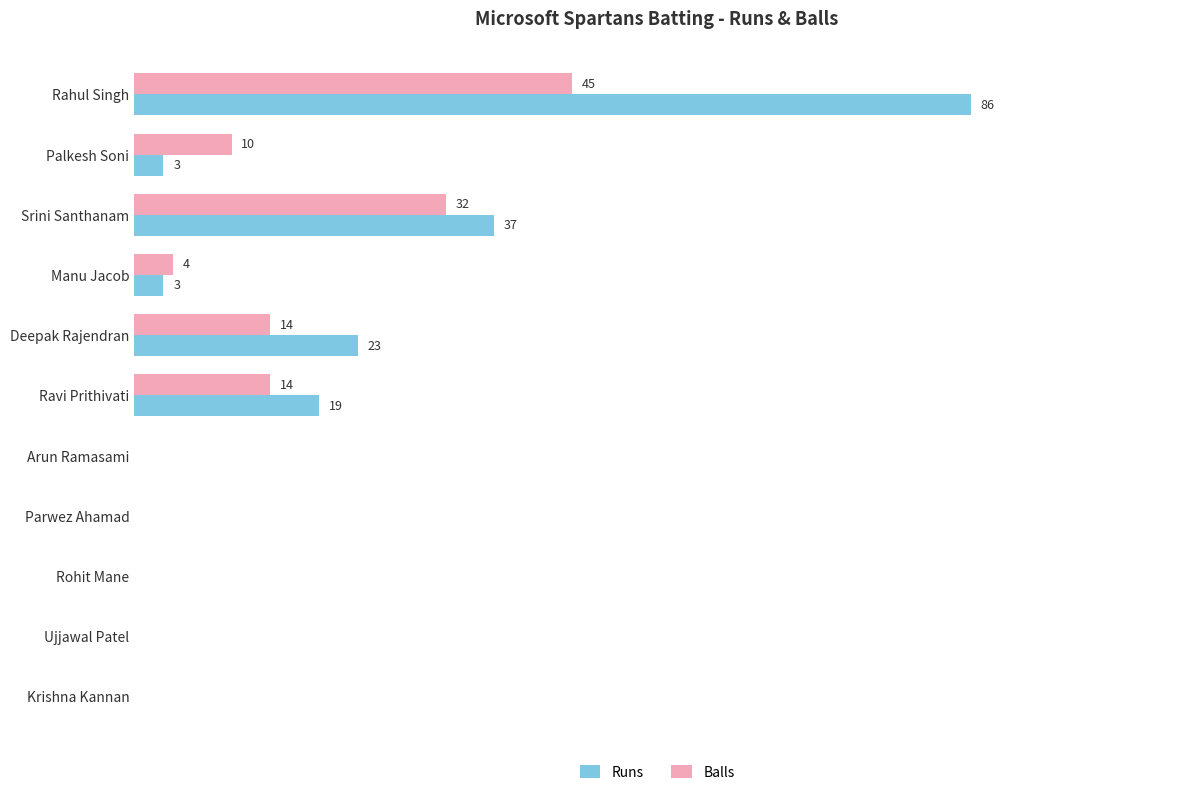

Which category has the highest value in the Runs series?

Rahul Singh